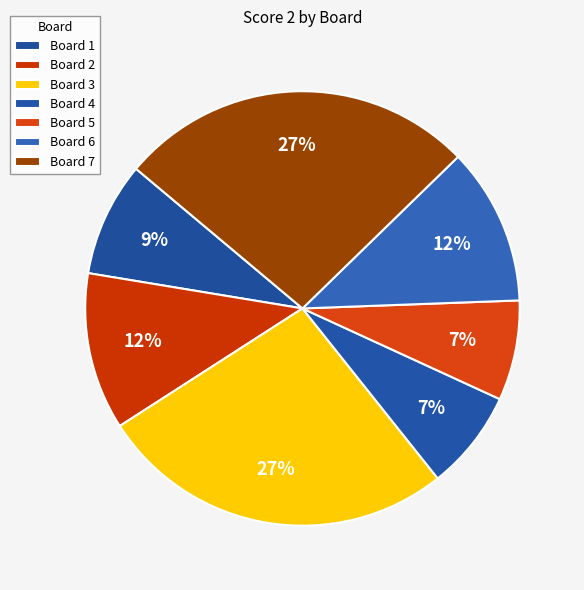

How many segments does this pie chart have?

7